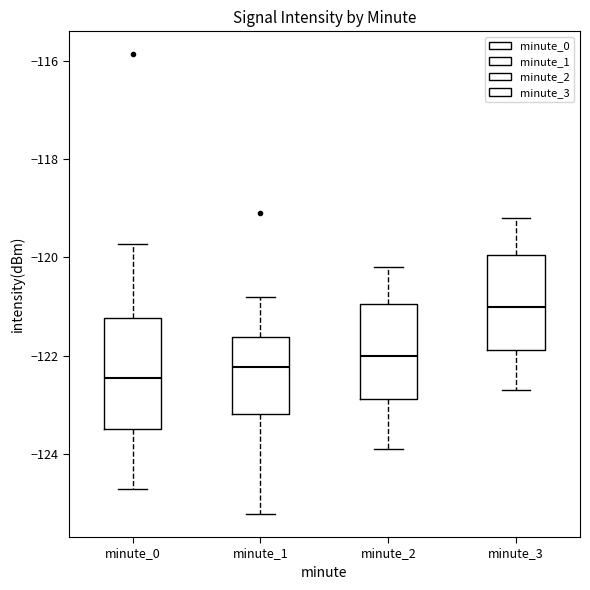

Reading left to right, read every box against the y-axis: the position of its median line, the range the box covers, and the ends of its whiskers. The values are not printed on the chart, so give them approximately, as read against the axis.

minute_0: median -122.4, box -123.4 to -121.2, whiskers -124.8 to -119.8
minute_1: median -122.2, box -123.2 to -121.6, whiskers -125.2 to -120.8
minute_2: median -122.0, box -122.8 to -121.0, whiskers -123.8 to -120.2
minute_3: median -121.0, box -121.8 to -120.0, whiskers -122.6 to -119.2